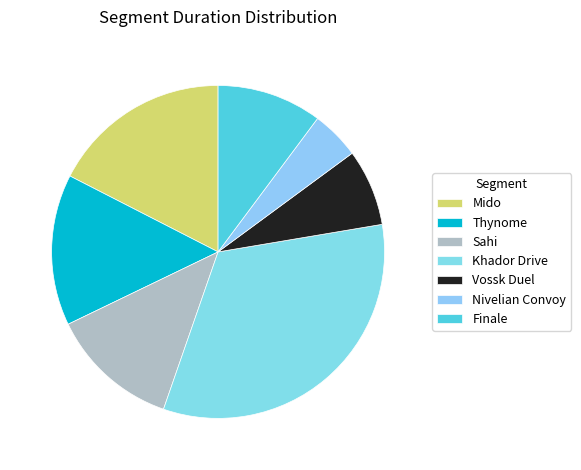

Is it true that Thynome is 26% of the pie?

False